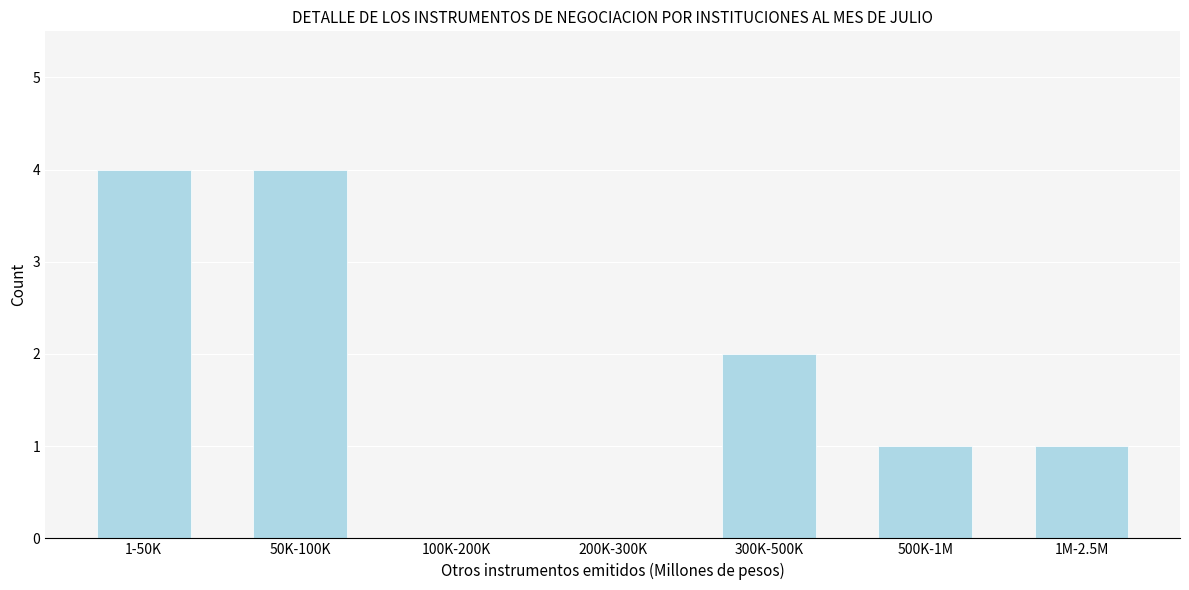

Reading left to right, transcribe all the data shown in this chart.

1-50K=4	50K-100K=4	100K-200K=0	200K-300K=0	300K-500K=2	500K-1M=1	1M-2.5M=1